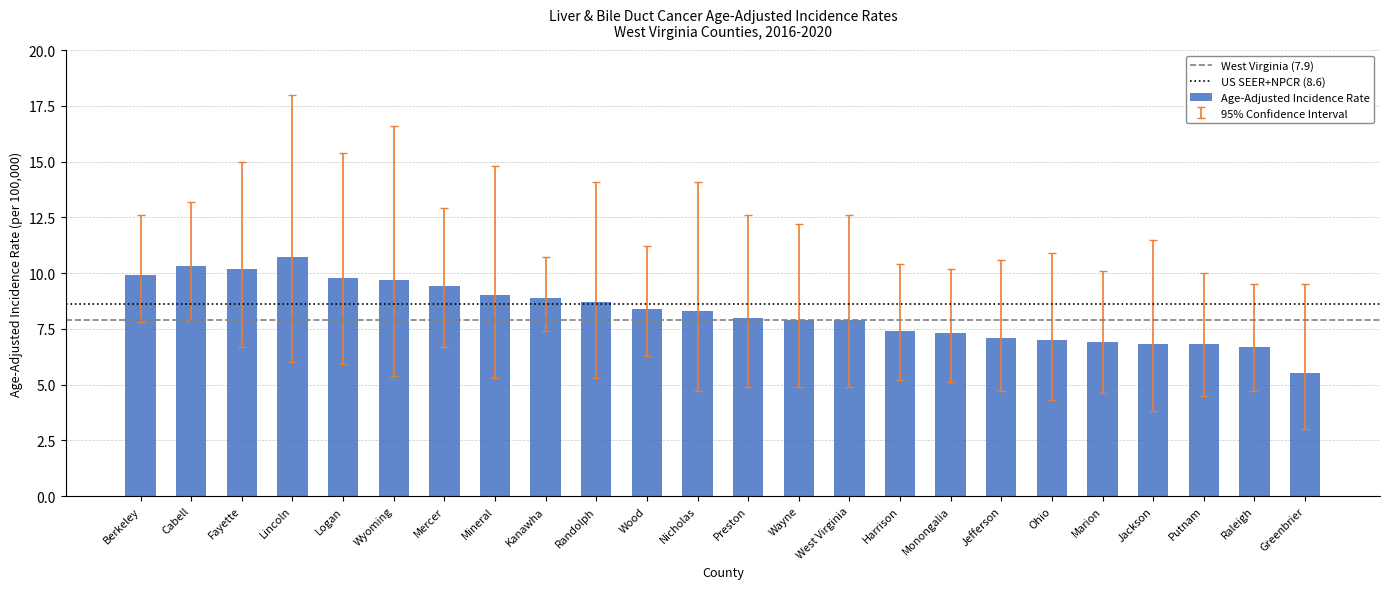

What is the difference between the maximum and minimum values?

5.2